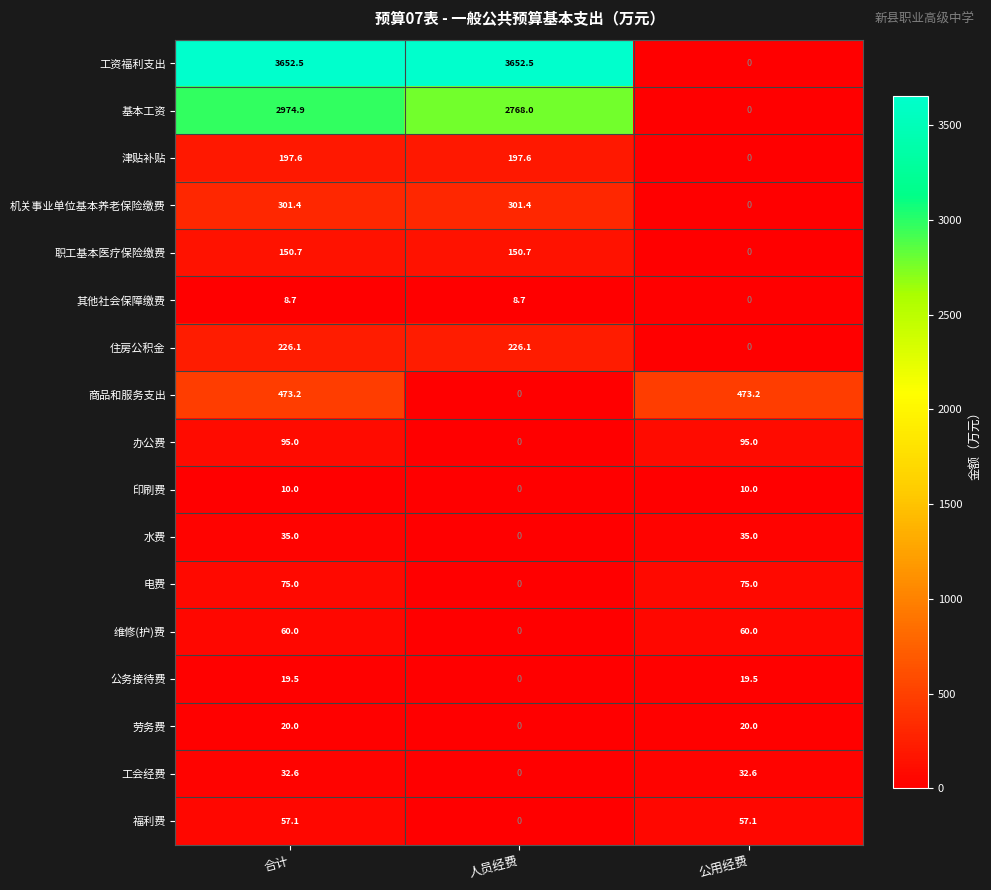

Which series changed the most between 人员经费 and 公用经费?

工资福利支出